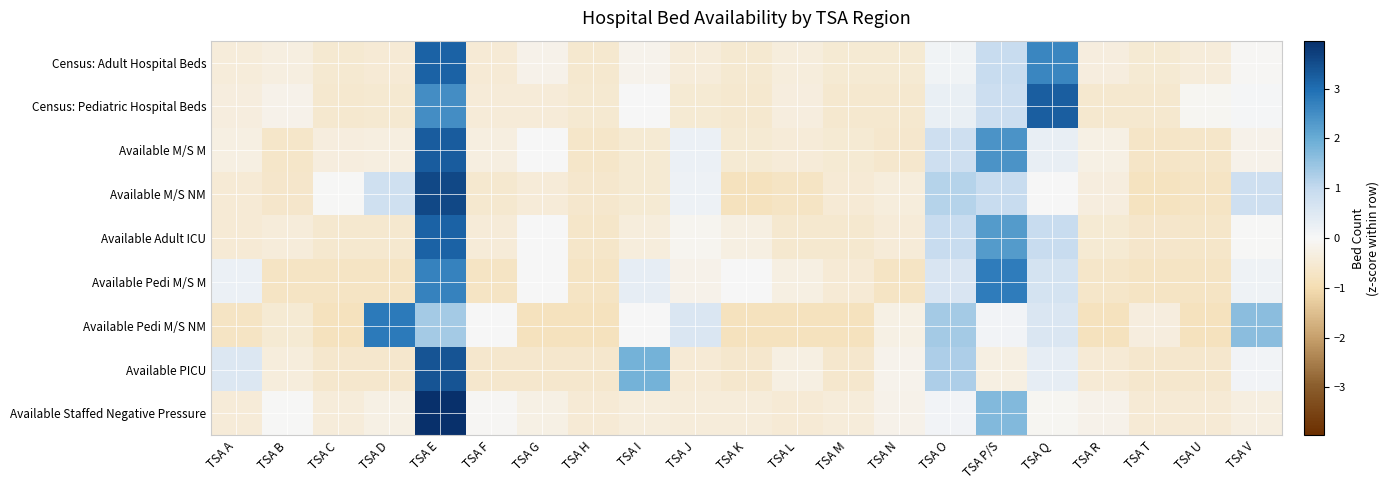

Count the number of categories in the chart.

21